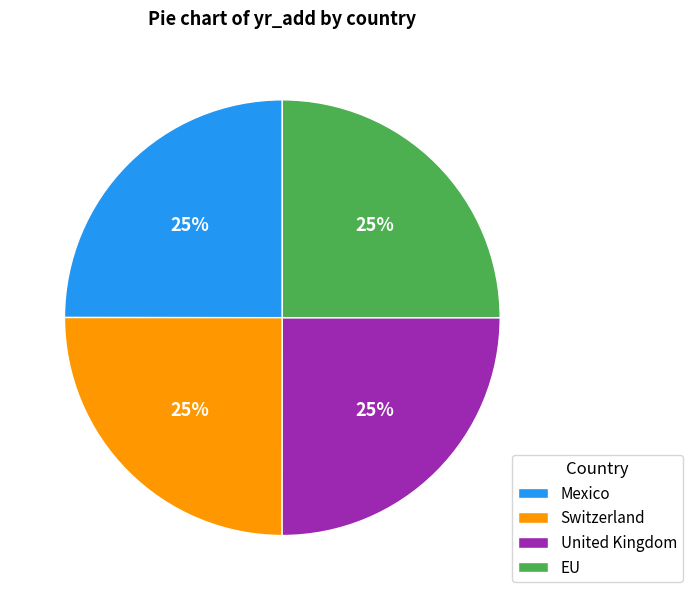

The Mexico slice represents 37% of the pie. True or false?

False